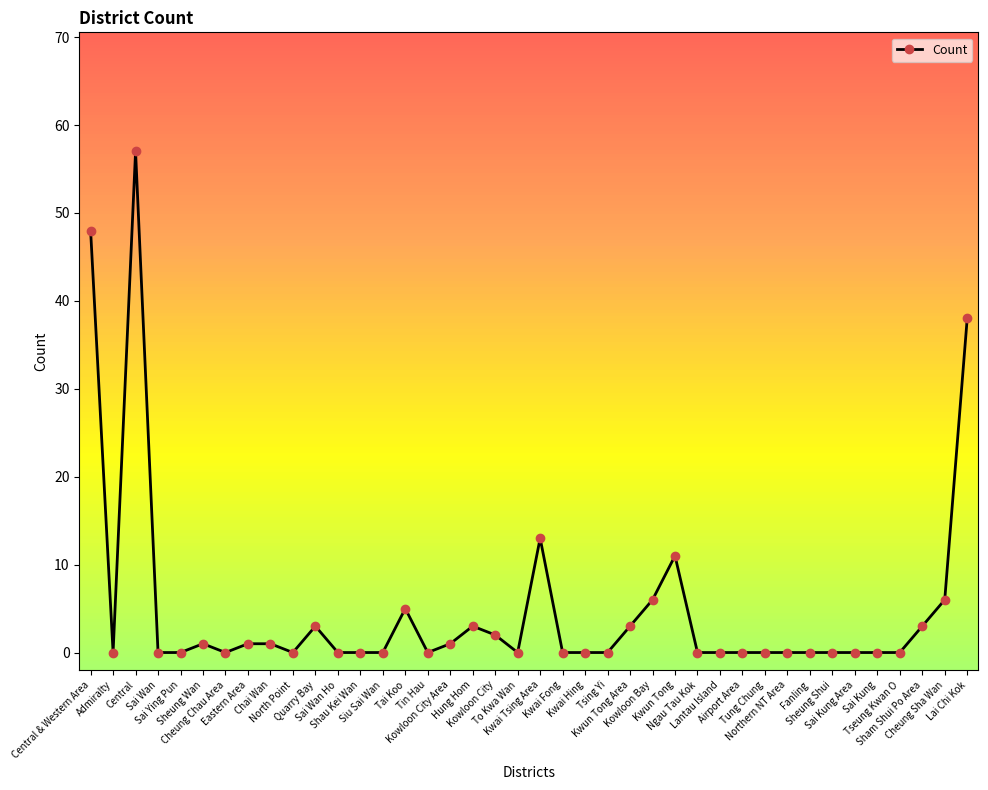

Reading right to left, extract all data points from this chart.

38	6	3	0	0	0	0	0	0	0	0	0	0	11	6	3	0	0	0	13	0	2	3	1	0	5	0	0	0	3	0	1	1	0	1	0	0	57	0	48